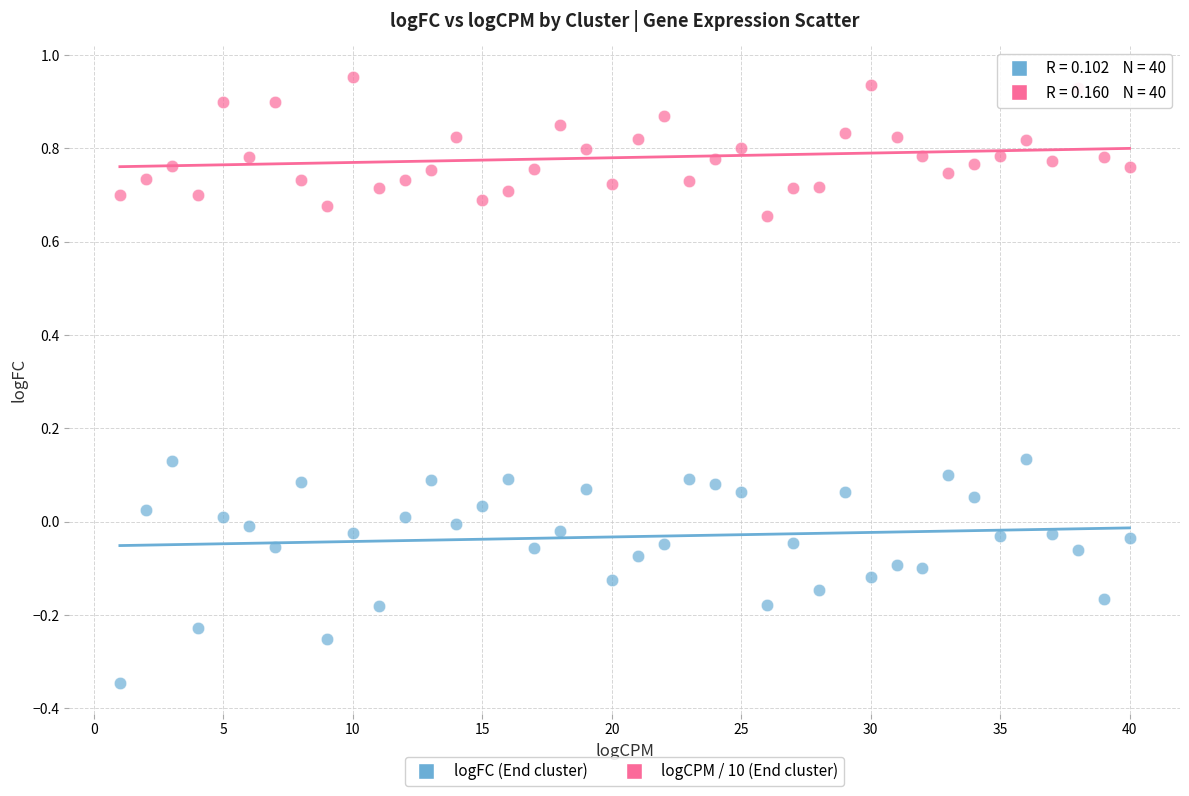

Which series has the largest Y range (max minus min)?

logFC (End cluster)